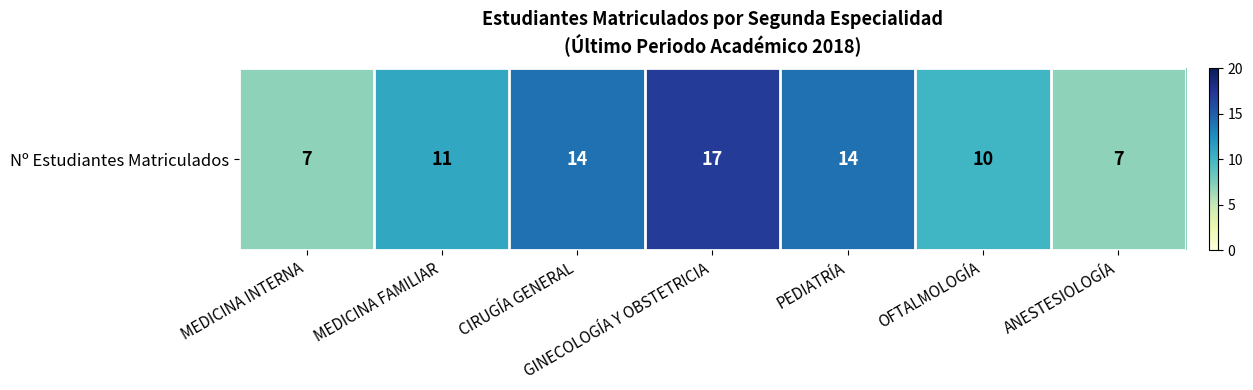

List the labels in order of value, largest first.

GINECOLOGÍA Y OBSTETRICIA, CIRUGÍA GENERAL, PEDIATRÍA, MEDICINA FAMILIAR, OFTALMOLOGÍA, MEDICINA INTERNA, ANESTESIOLOGÍA